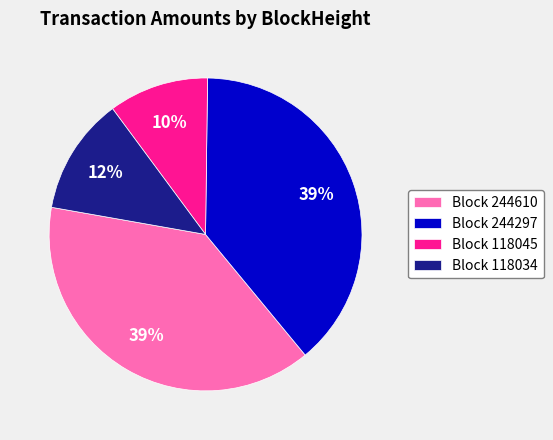

Do Block 244610 and Block 118045 together represent more than half of the pie?

No